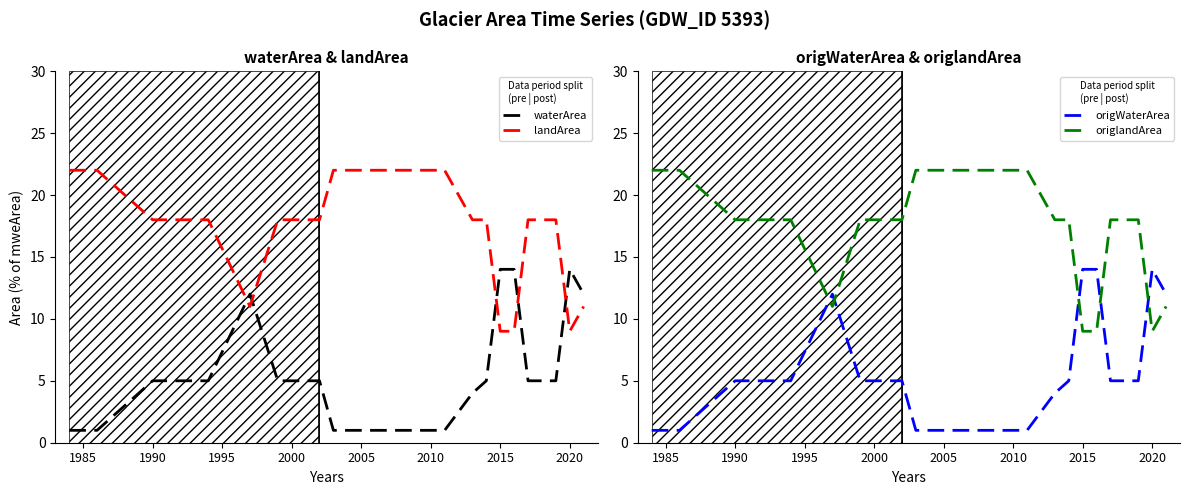

What is the sum of all waterArea values?

114.0